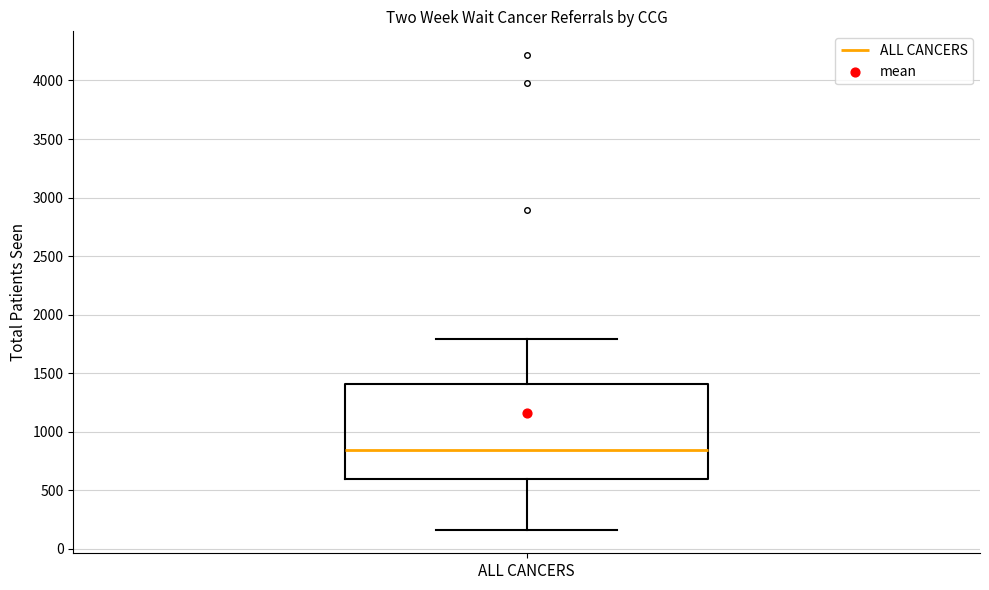

Where is the lower edge of the box for ALL CANCERS on the y-axis? The values are not printed on the chart, so give them approximately, as read against the axis.

600